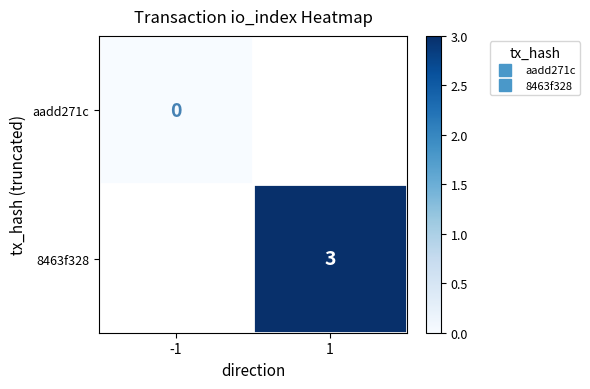

At how many categories does at least one series exceed 1?

1